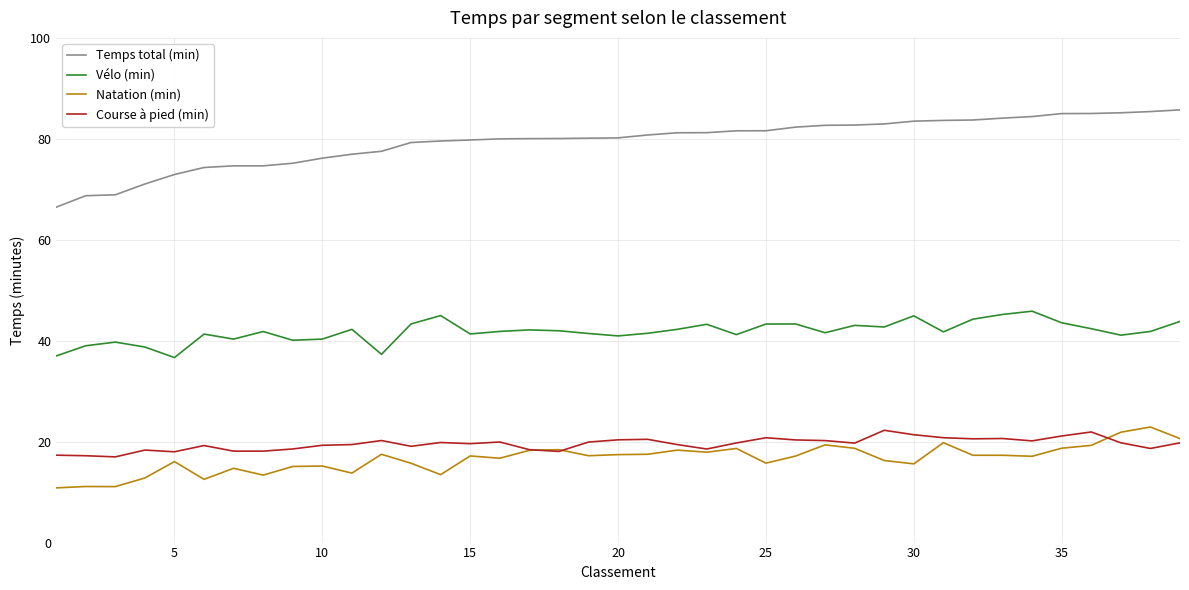

What is the greatest value displayed?

85.7